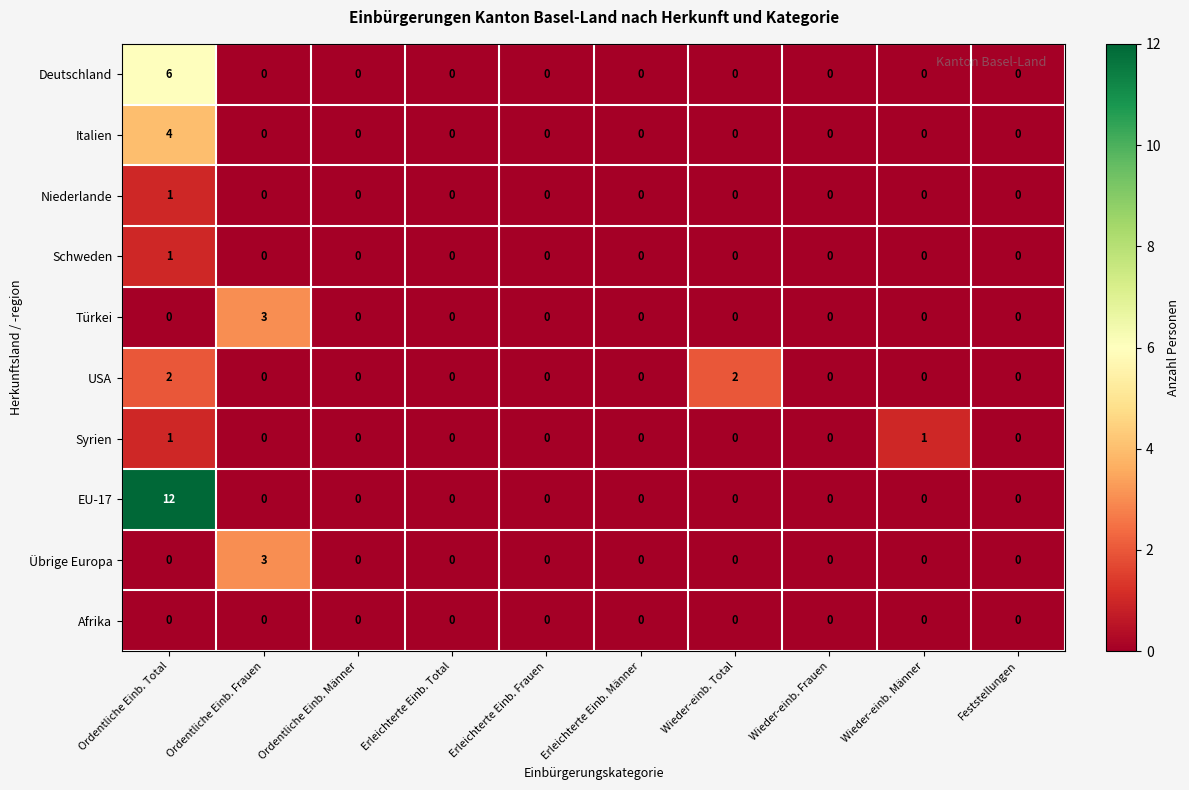

What is the total value across all series at Ordentliche Einb. Total?

27